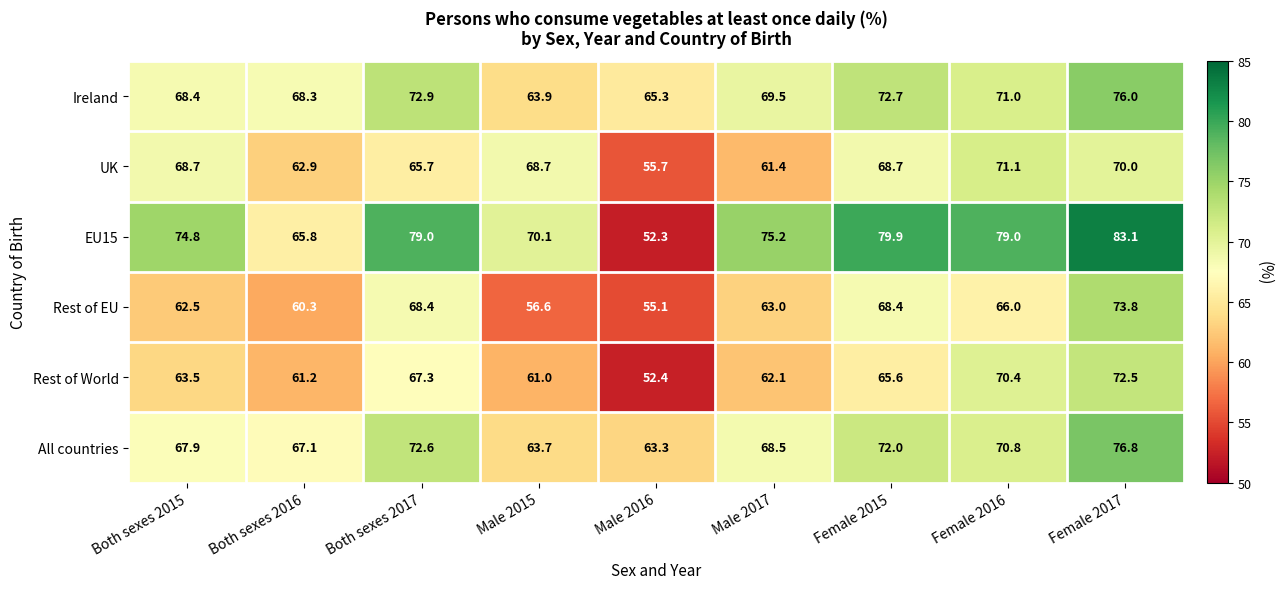

Which category has the lowest value in the Rest of World series?

Male 2016